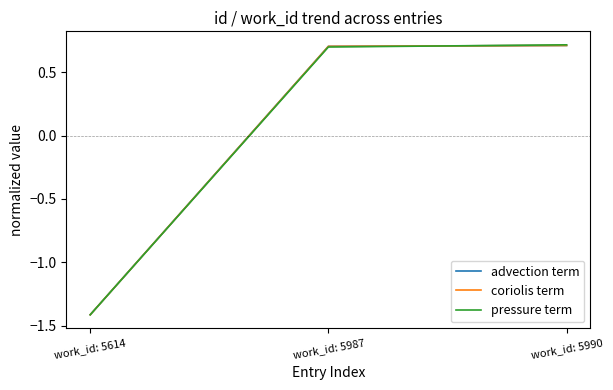

The pressure term series shows 0.3 at work_id: 5987. True or false?

False